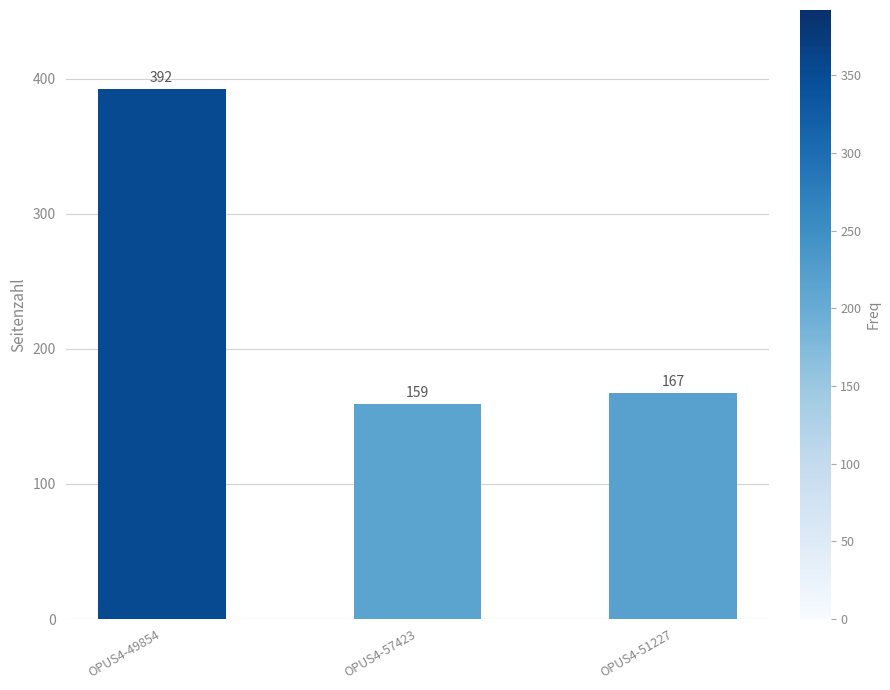

What is the approximate value at OPUS4-51227, to the nearest 10?

170